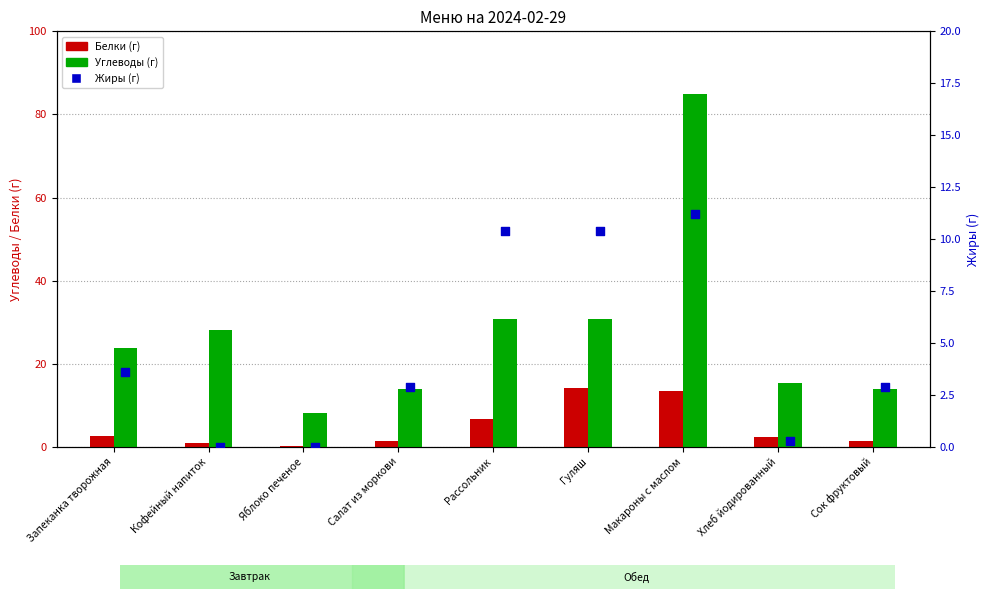

Which series contains the lowest Y value?

Жиры